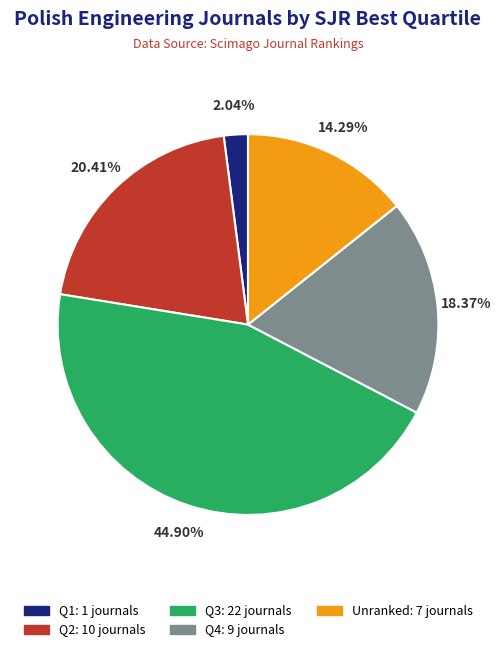

Does any single category account for the majority?

No